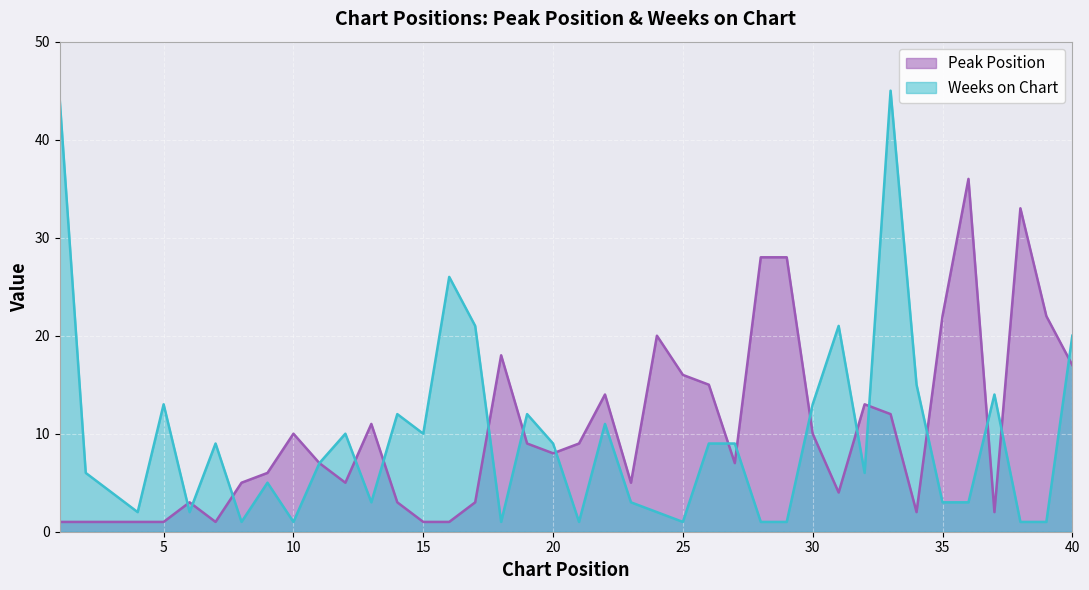

True or false: Weeks on Chart and Peak Position cross at least once.

True